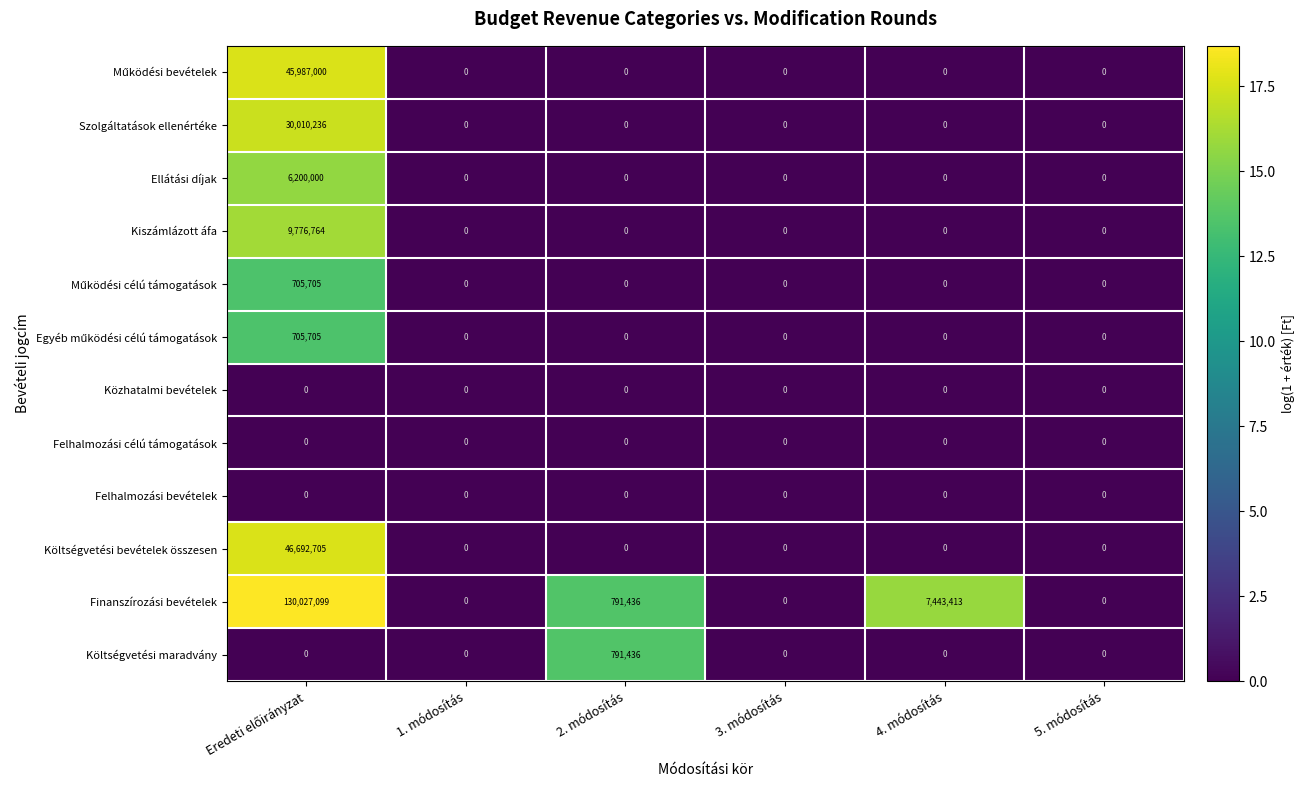

Which series changed the most between 1. módosítás and 4. módosítás?

Finanszírozási bevételek